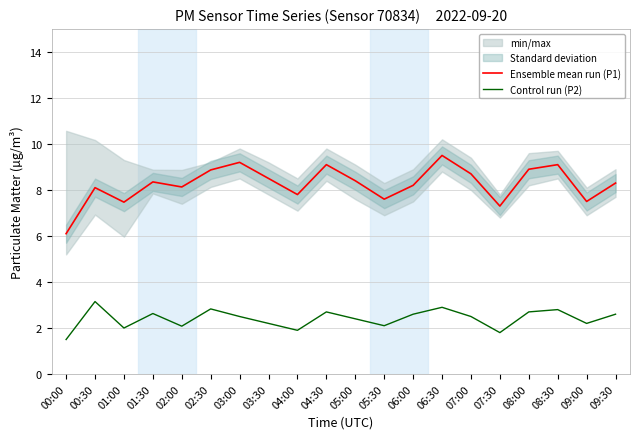

Reading right to left, what are all the values shown in this chart?

Ensemble mean run (P1): 09:30=8.3	09:00=7.5	08:30=9.1	08:00=8.9	07:30=7.3	07:00=8.7	06:30=9.5	06:00=8.2	05:30=7.6	05:00=8.4	04:30=9.1	04:00=7.8	03:30=8.5	03:00=9.2	02:30=8.9	02:00=8.1	01:30=8.3	01:00=7.5	00:30=8.1	00:00=6.1
Control run (P2): 09:30=2.6	09:00=2.2	08:30=2.8	08:00=2.7	07:30=1.8	07:00=2.5	06:30=2.9	06:00=2.6	05:30=2.1	05:00=2.4	04:30=2.7	04:00=1.9	03:30=2.2	03:00=2.5	02:30=2.8	02:00=2.1	01:30=2.6	01:00=2.0	00:30=3.1	00:00=1.5